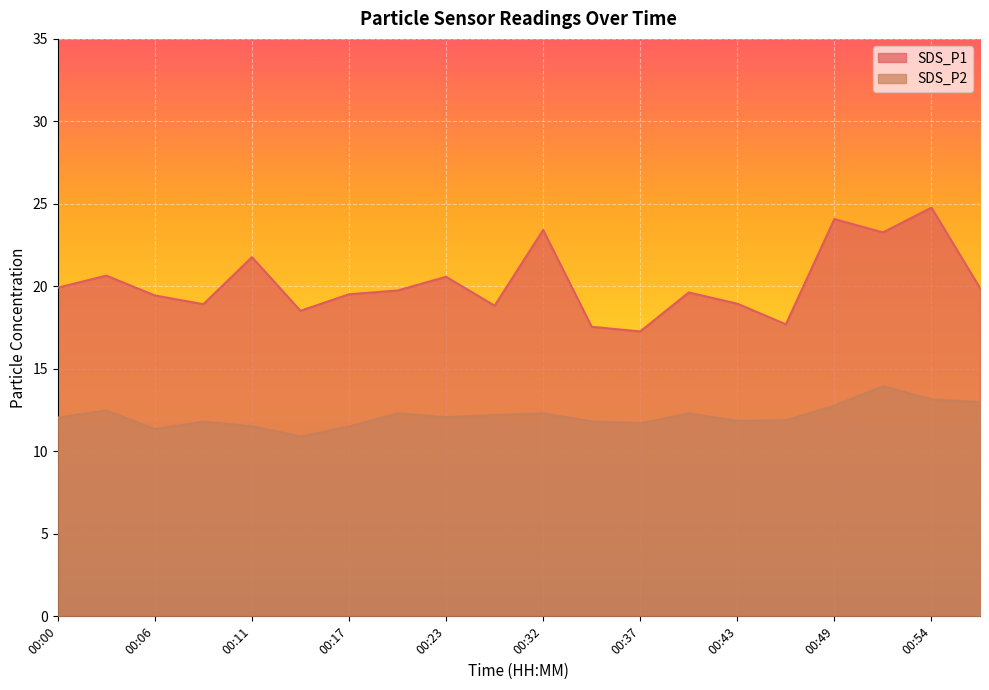

The SDS_P1 series shows 11.6 at 00:37. True or false?

False